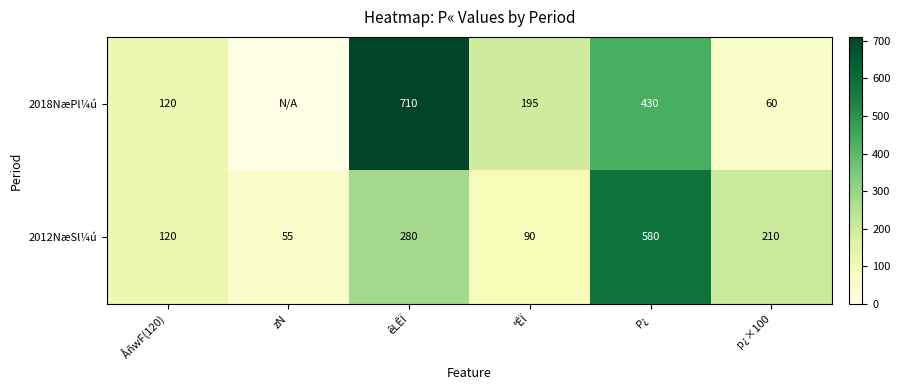

Rank the categories by 2012NæSl¼ú value from lowest to highest.

zN, °ÊÏ, ÅñwF(120), p¿×100, êLÊÏ, P¿